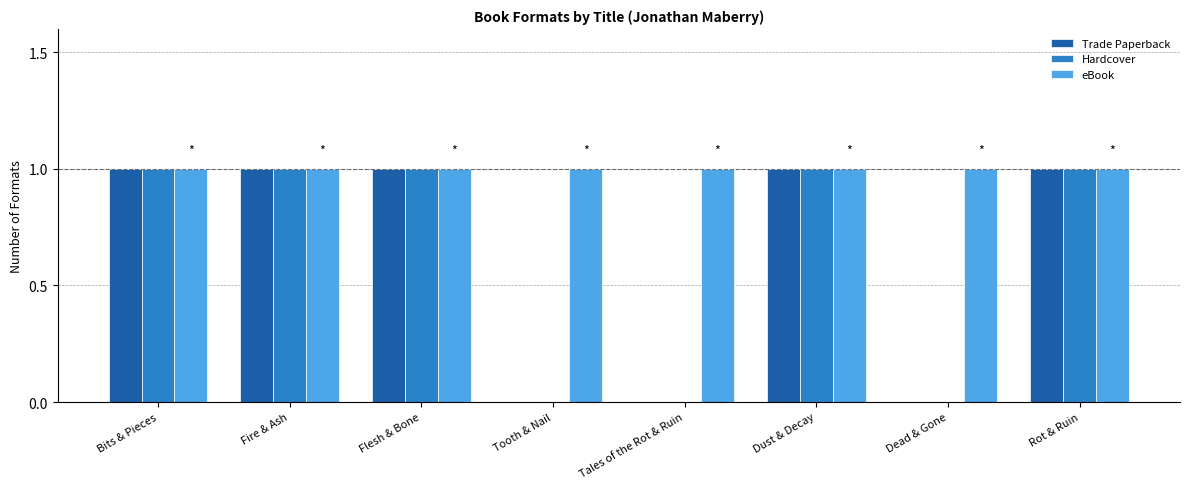

What is the sum of the eBook values at Flesh & Bone and Dust & Decay?

2